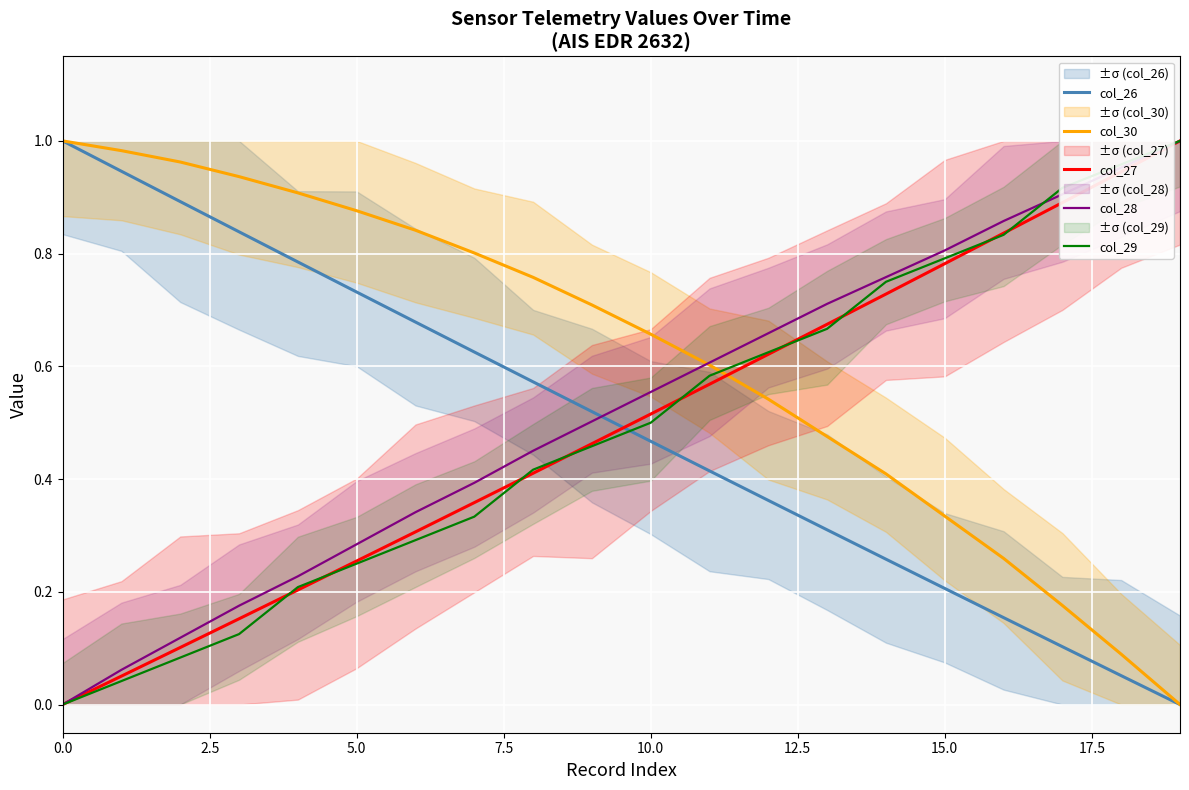

True or false: col_30 has more than 2 interior local peaks.

False